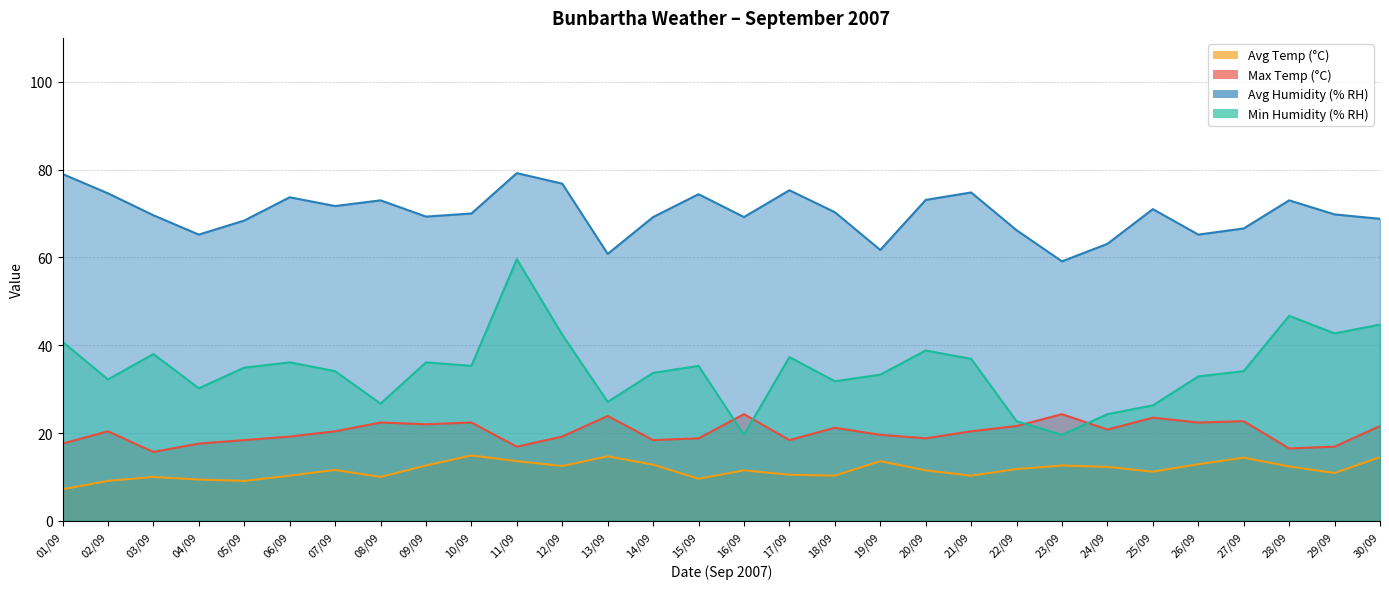

At which category does Max Temp (°C) reach its first local peak?

02/09